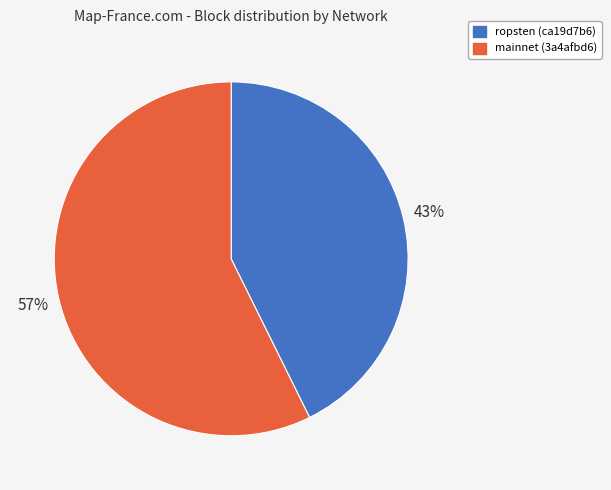

What is the ratio of the value at mainnet (3a4afbd6) to the value at ropsten (ca19d7b6)?

1.3